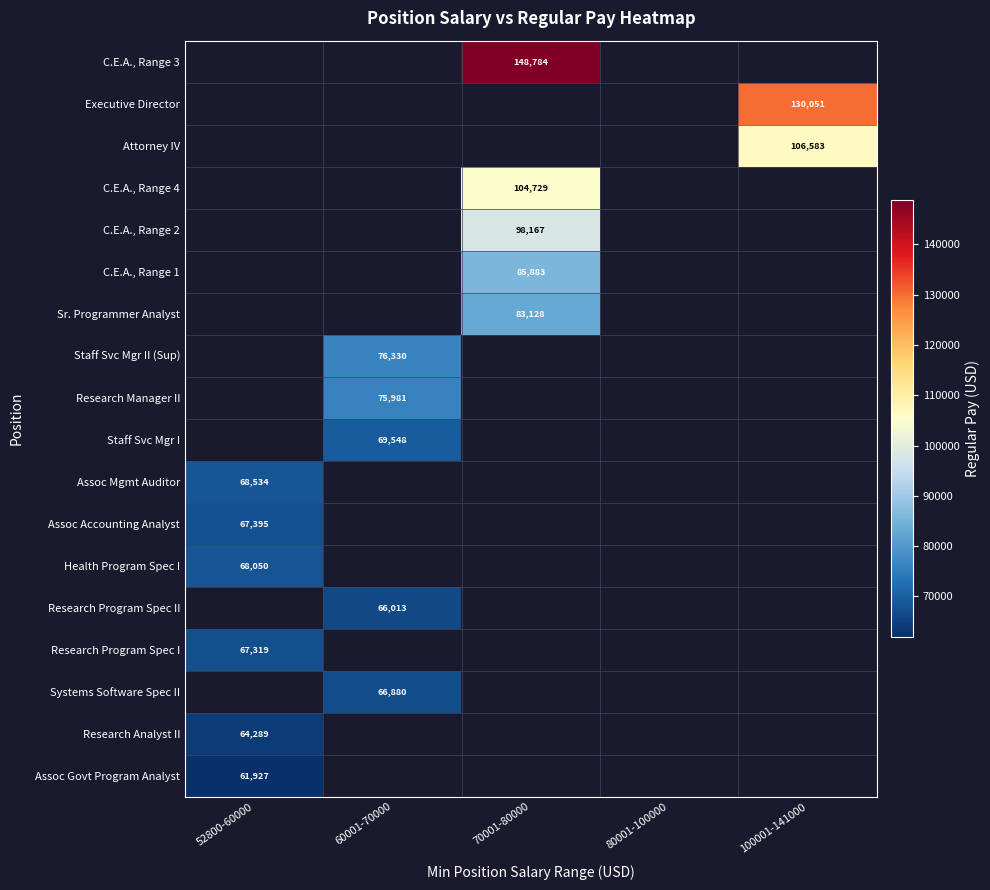

List the series in order of their overall mean, highest first.

C.E.A., Range 3, Executive Director, Attorney IV, C.E.A., Range 4, C.E.A., Range 2, C.E.A., Range 1, Sr. Programmer Analyst, Staff Svc Mgr II (Sup), Research Manager II, Staff Svc Mgr I, Assoc Mgmt Auditor, Assoc Accounting Analyst, Health Program Spec I, Research Program Spec II, Research Program Spec I, Systems Software Spec II, Research Analyst II, Assoc Govt Program Analyst